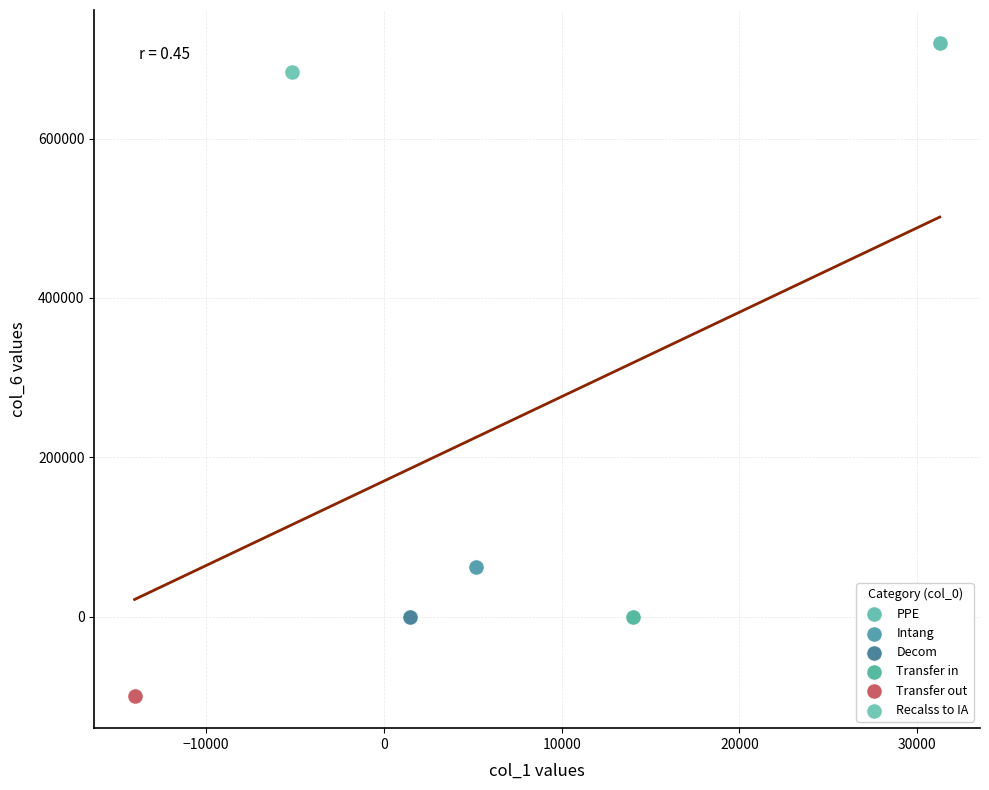

What are all the series names shown in the legend?

PPE, Intang, Decom, Transfer in, Transfer out, Recalss to IA